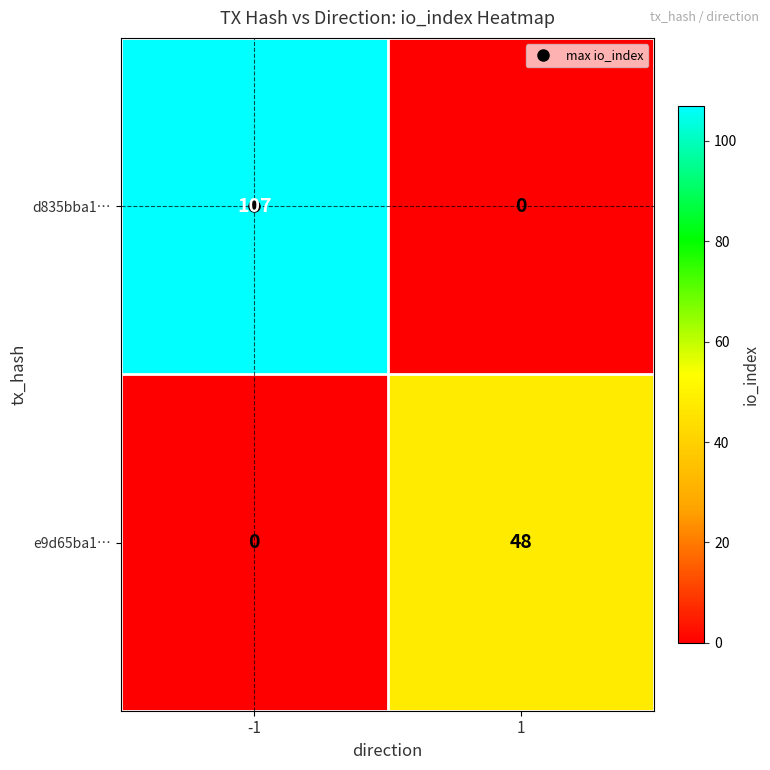

What is the average value of the d835bba1… series?

54